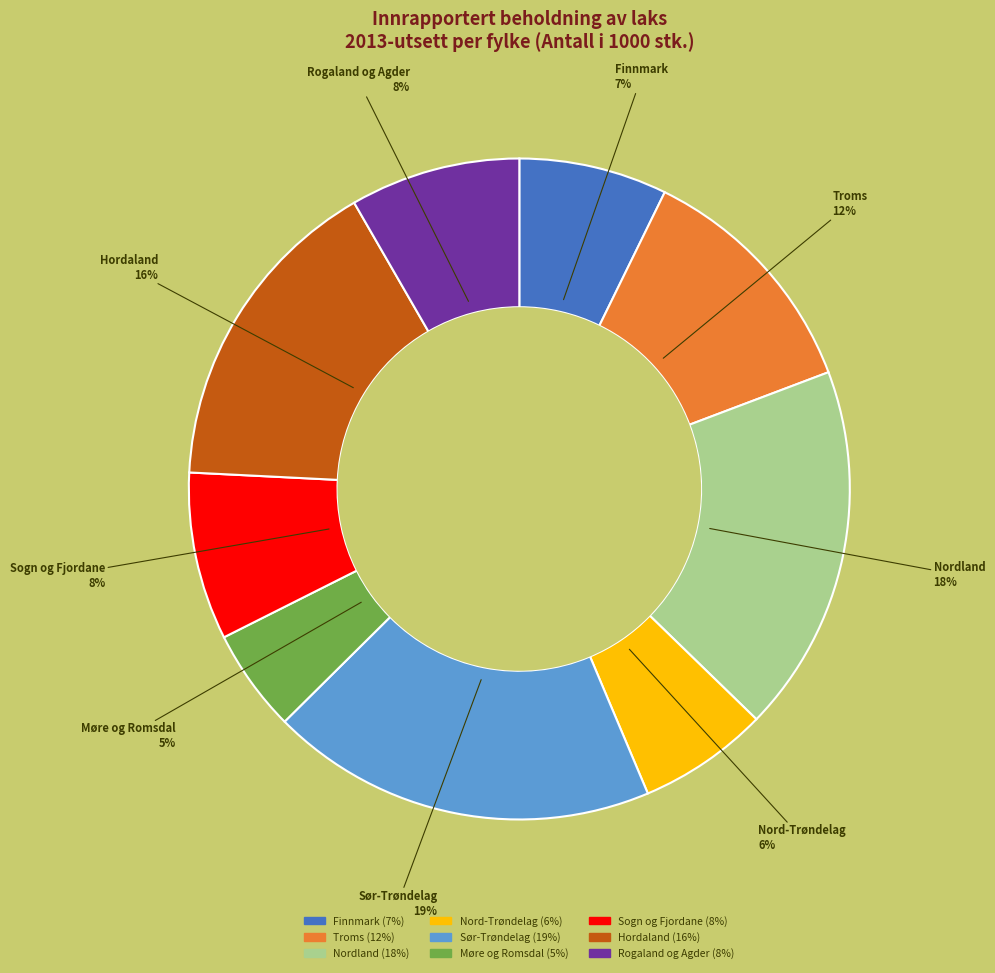

Approximately how many times larger is the value at Møre og Romsdal compared to Troms?

0.4